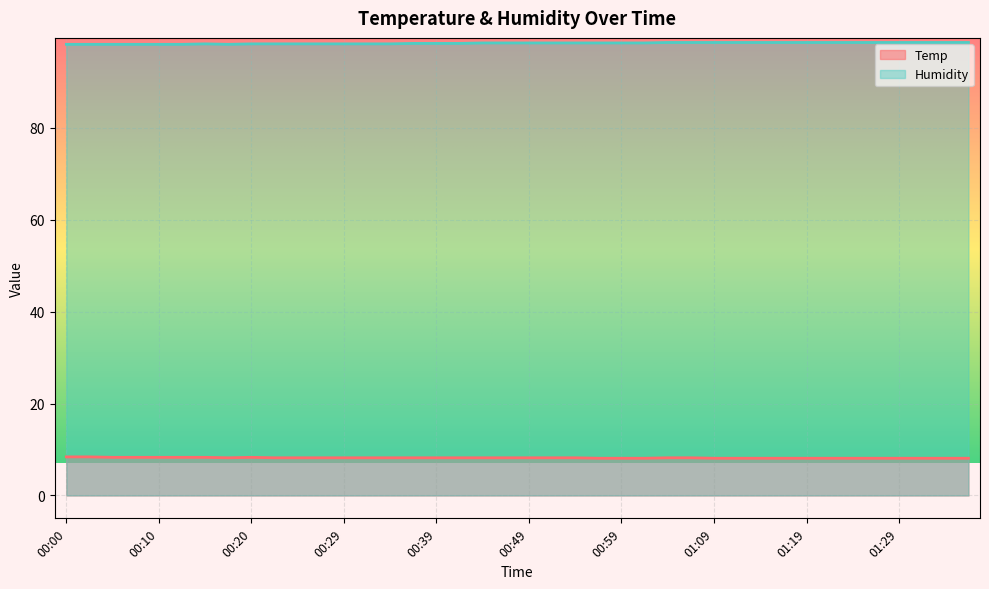

What is the average value of the Temp series?

8.2